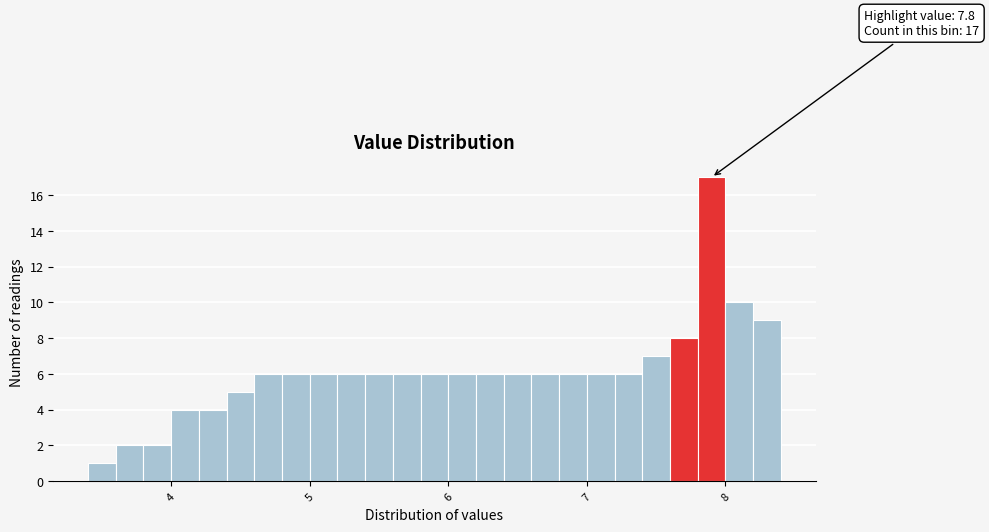

Around what value on the x-axis is the tallest bar? Give the approximate position of its centre, as read against the axis.

7.9